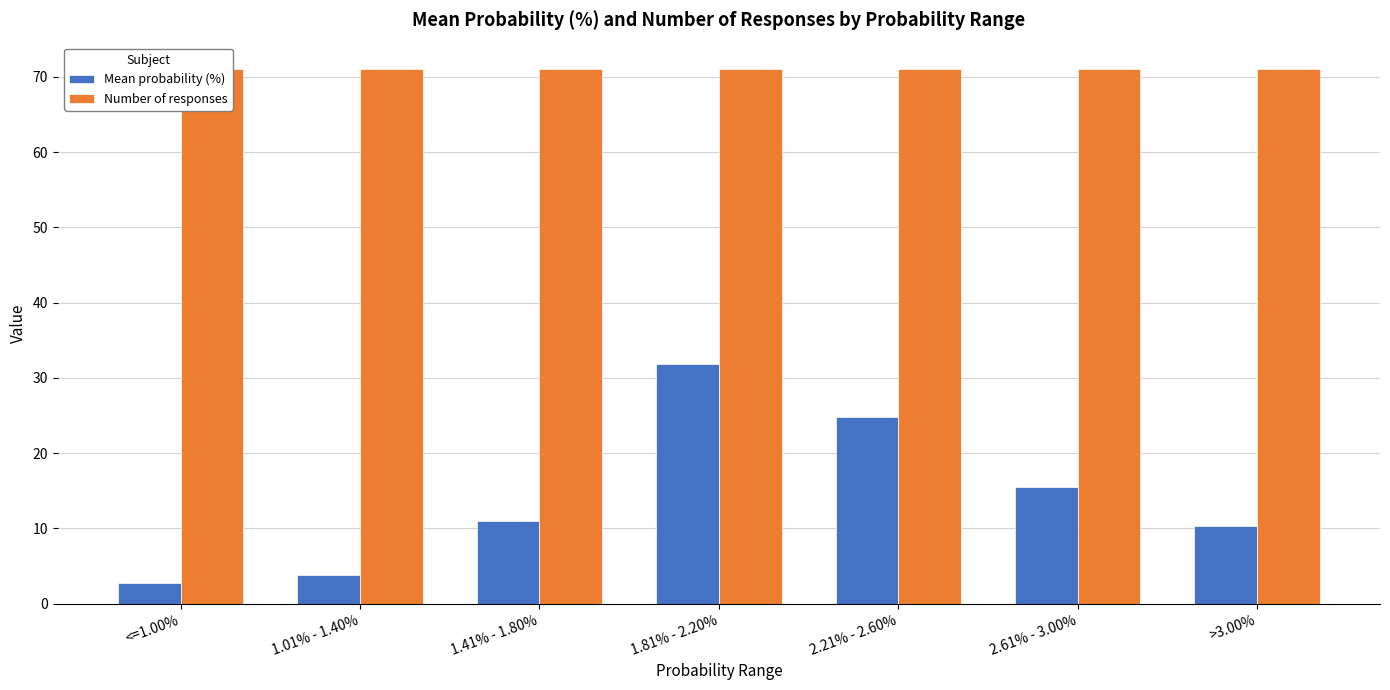

True or false: Number of responses has a value of 41.2 at <=1.00%.

False